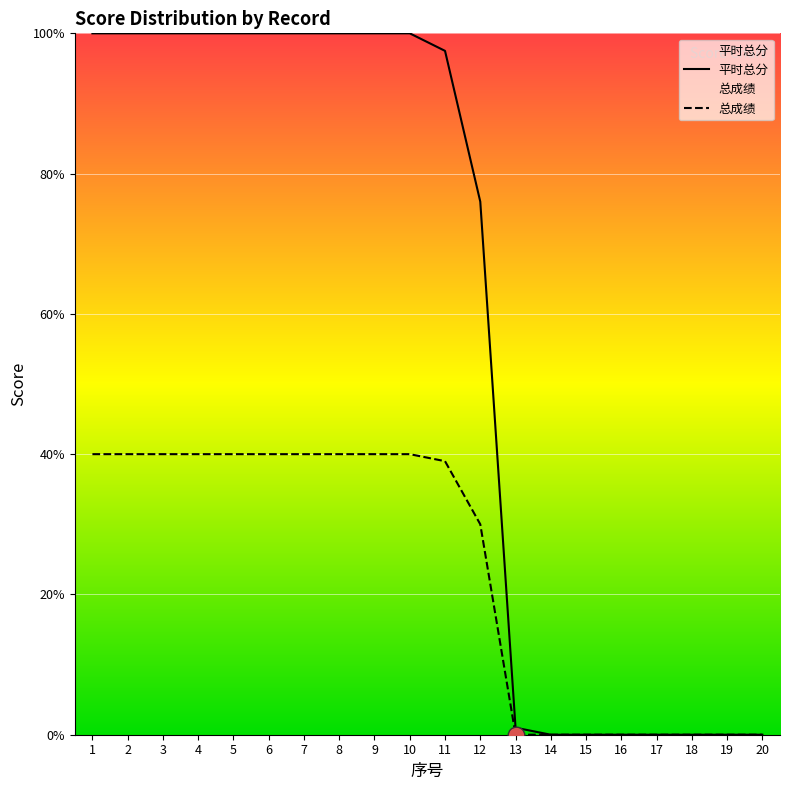

Is it true that 总成绩 equals 19.3 at 20?

False